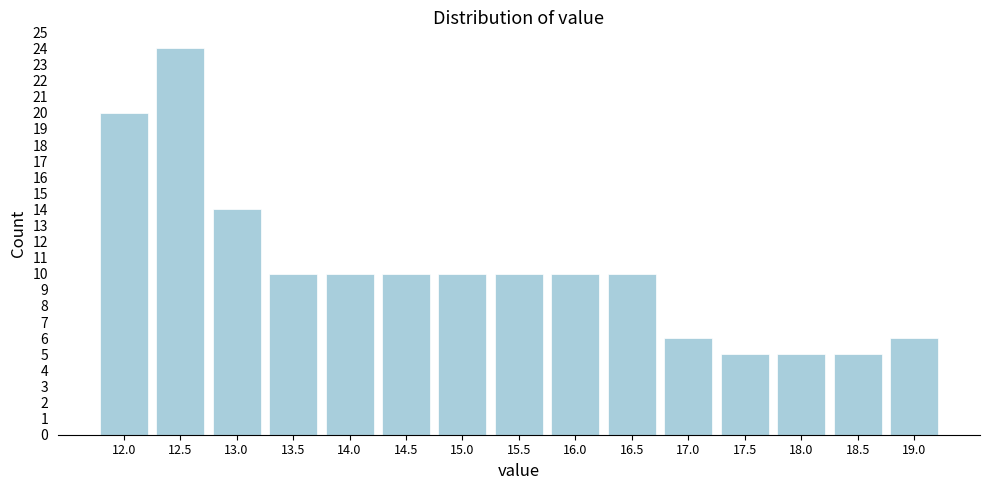

Reading left to right, what are all the values shown in this chart?

20	24	14	10	10	10	10	10	10	10	6	5	5	5	6